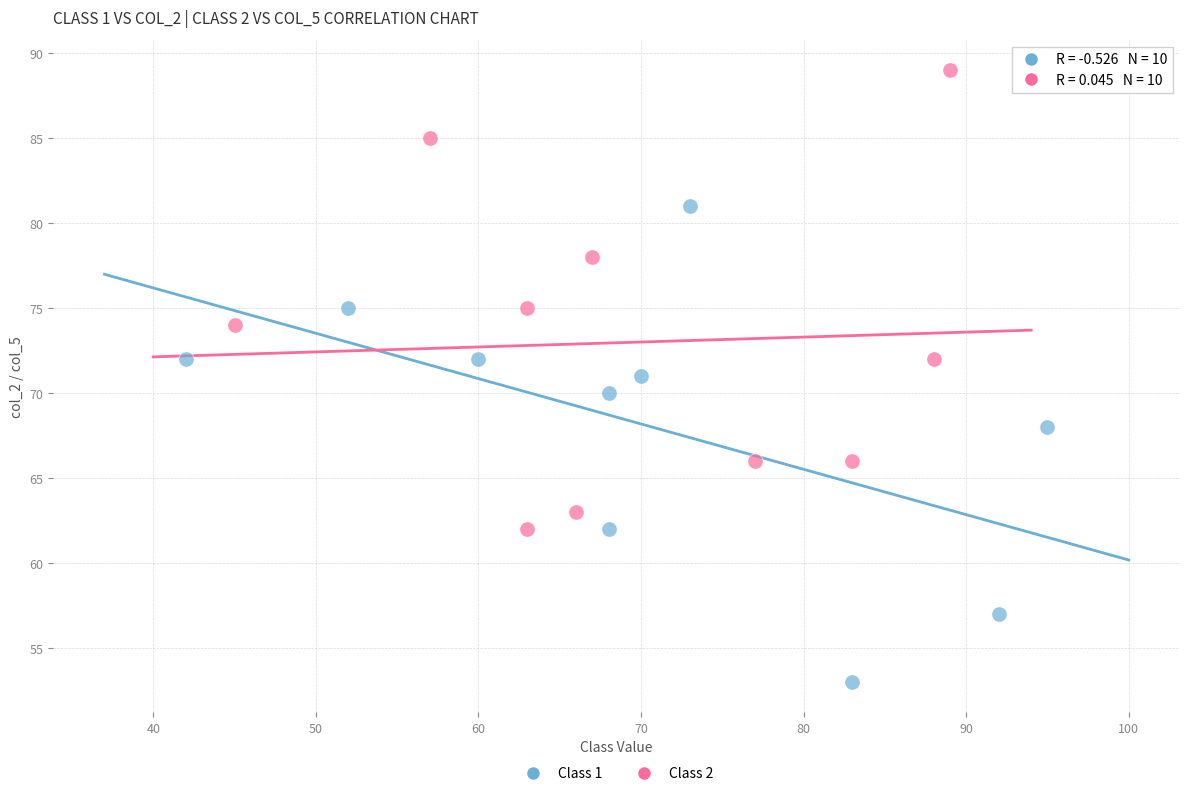

Which series reaches the minimum Y coordinate?

Class 1